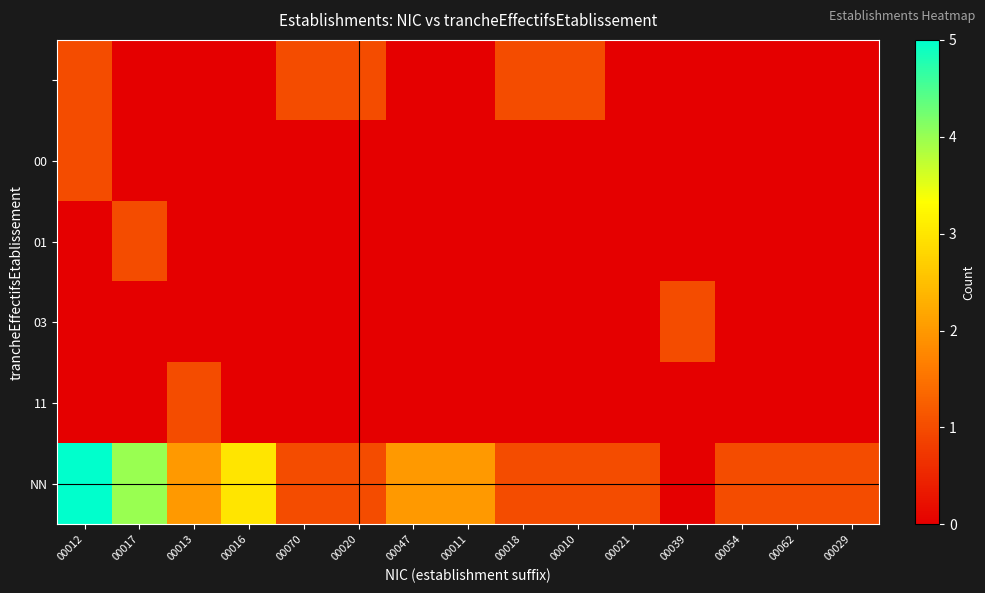

Which category has the highest value across all series?

00012